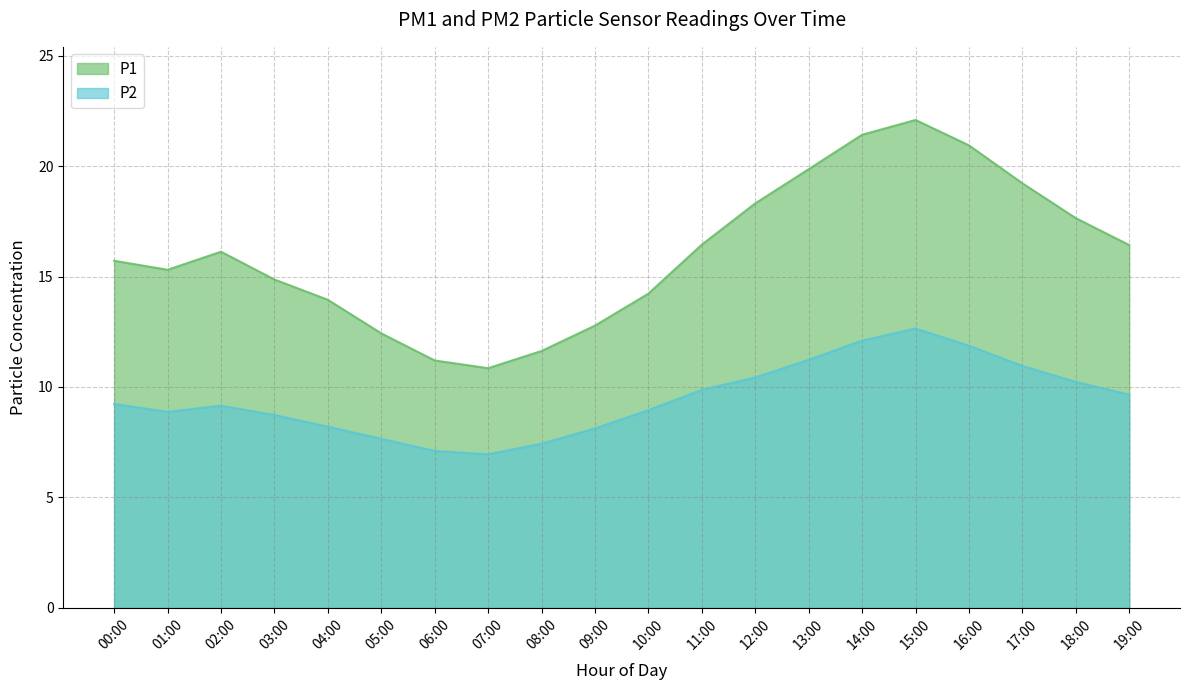

What are all the series names shown in the legend?

P1, P2